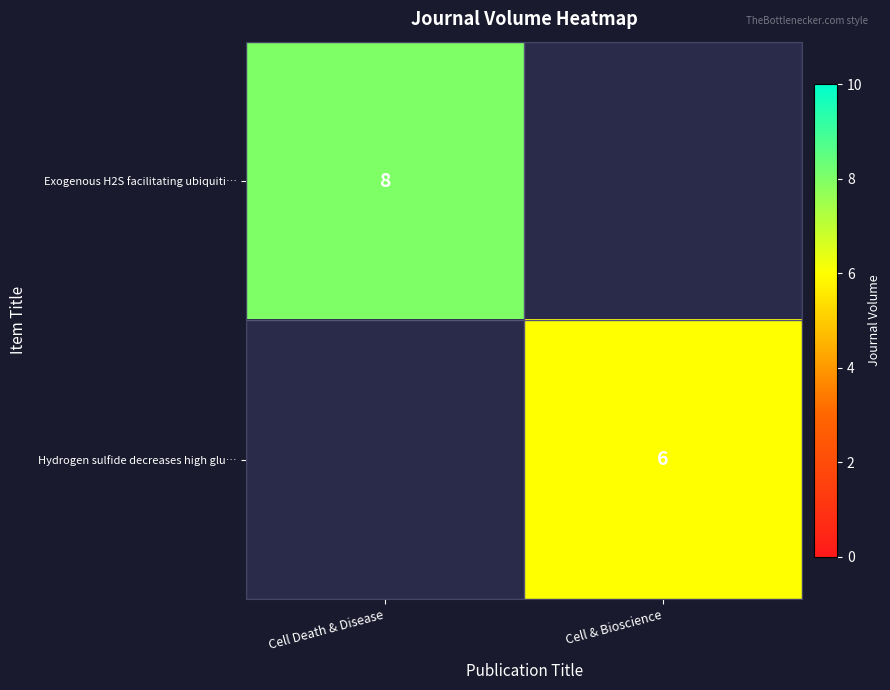

The value of Hydrogen sulfide decreases high glu… at Cell & Bioscience is 6. True or false?

True